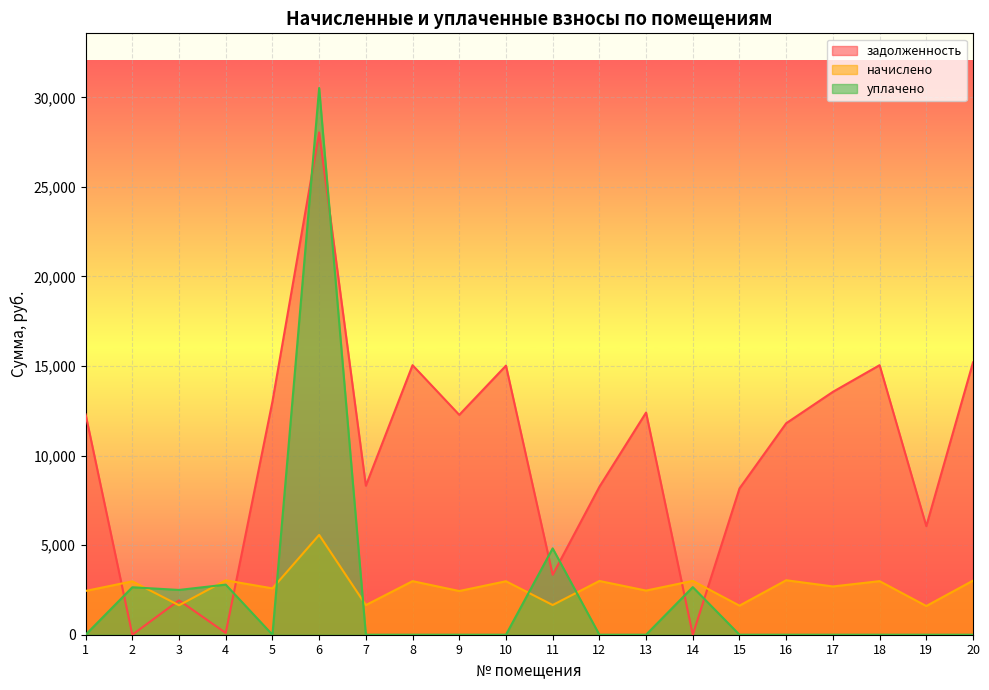

Count the number of categories in the chart.

20